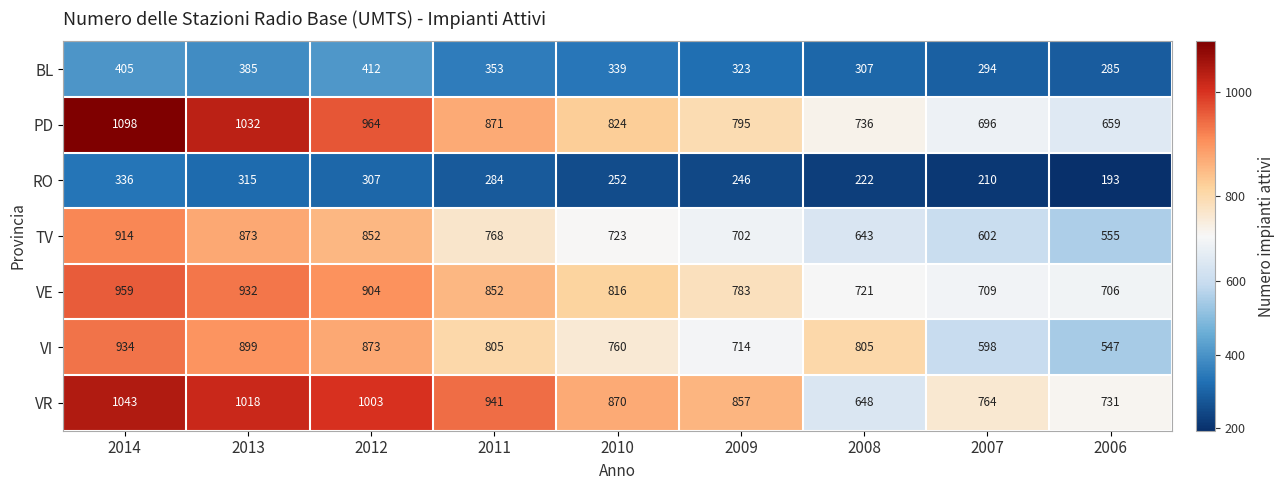

Which label corresponds to the largest value in the chart?

2014